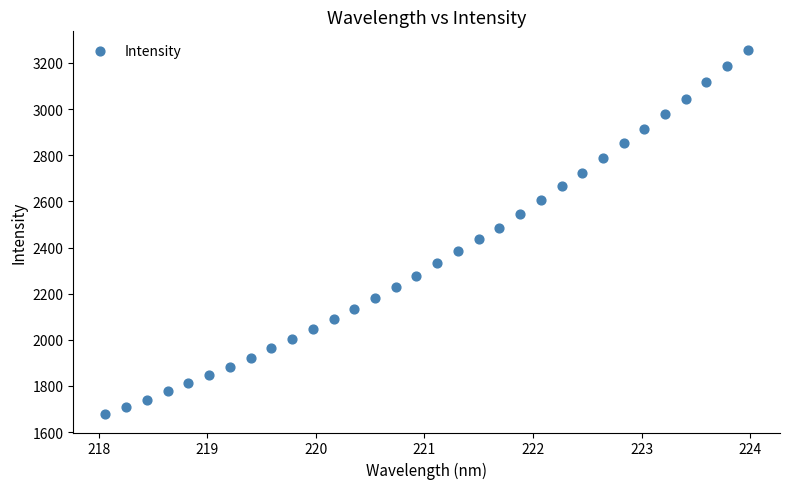

What is the range of Y values (max minus min)?

1580.2